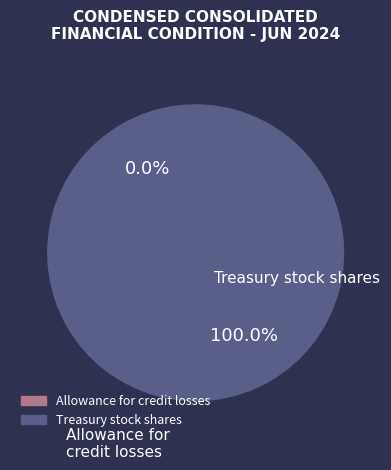

Is there a majority slice in this chart?

Yes